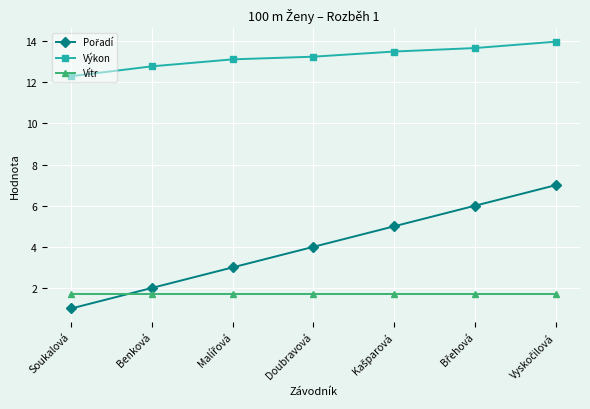

What is the smallest value displayed?

1.0